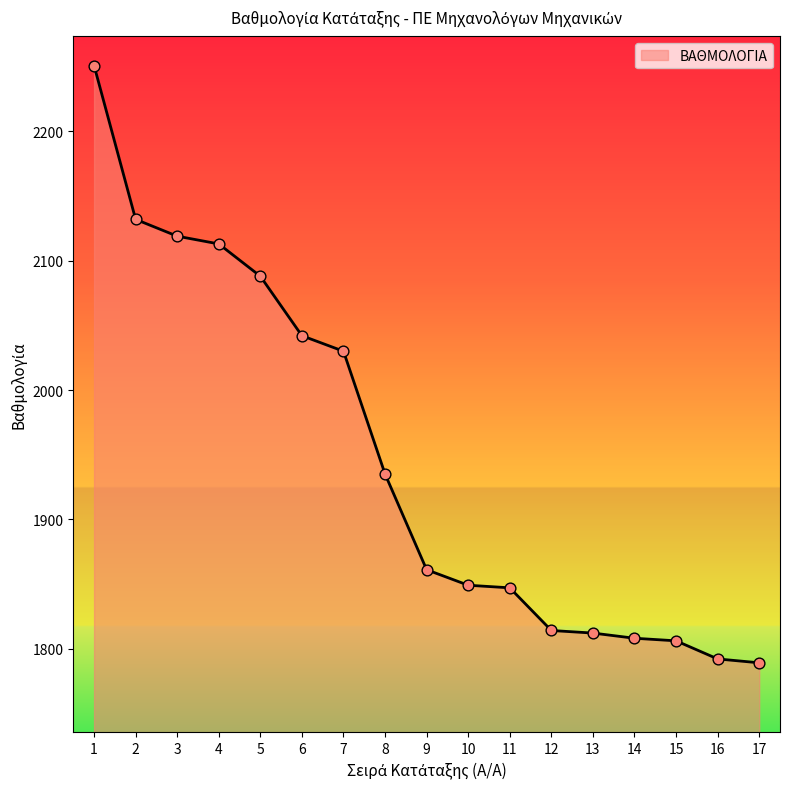

What is the ratio of the value at 2 to the value at 14?

1.2